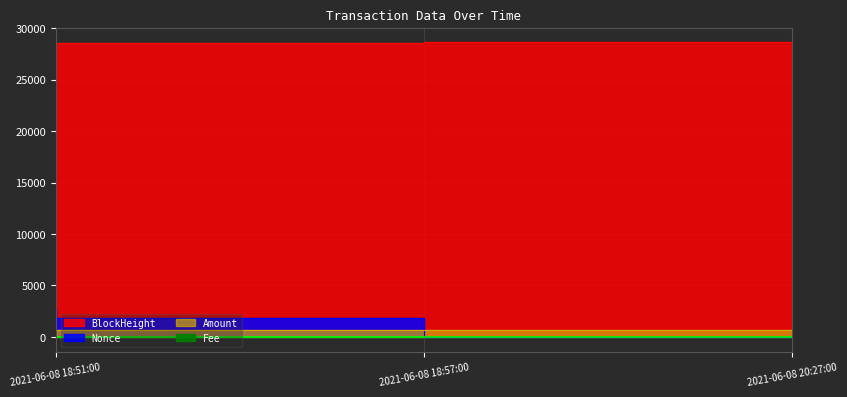

Between 2021-06-08 18:51:00 and 2021-06-08 18:57:00, which is larger?

2021-06-08 18:57:00